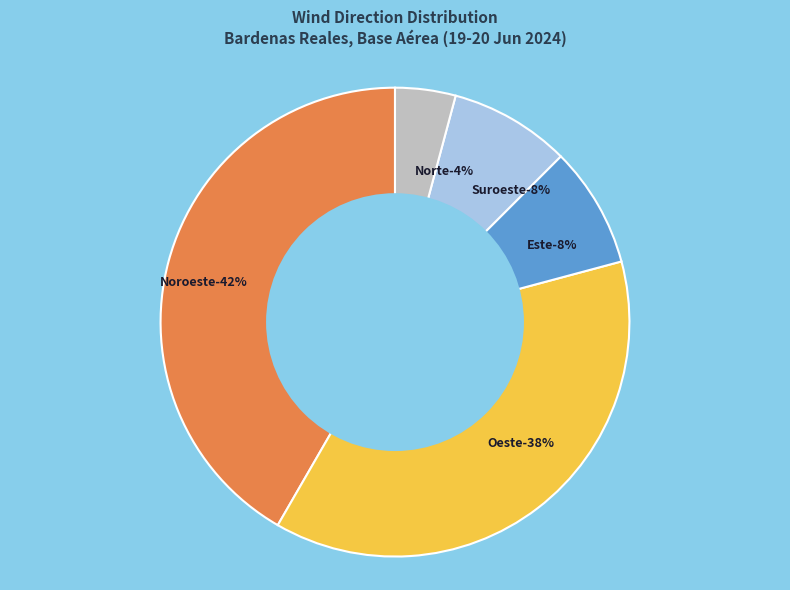

Is the sum of Norte and Noroeste greater than half?

No